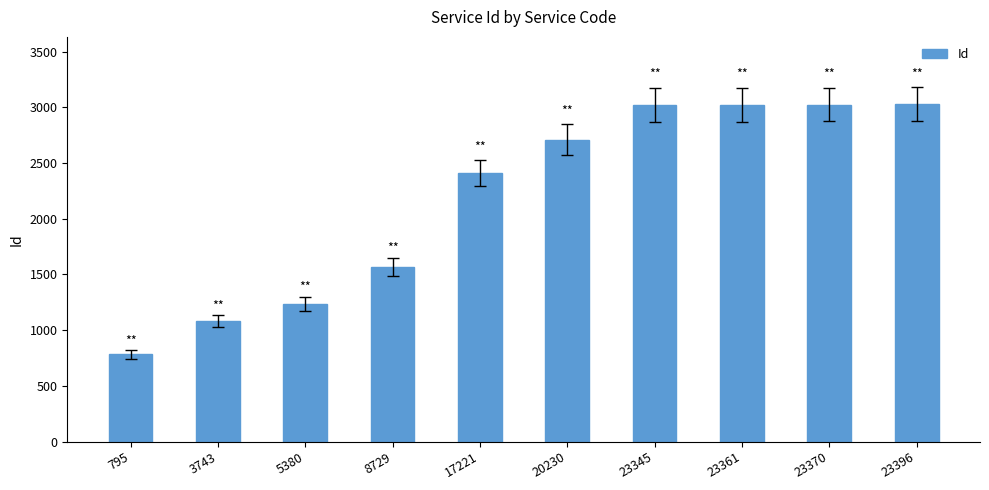

What is the difference between the values at 23370 and 795?

2242